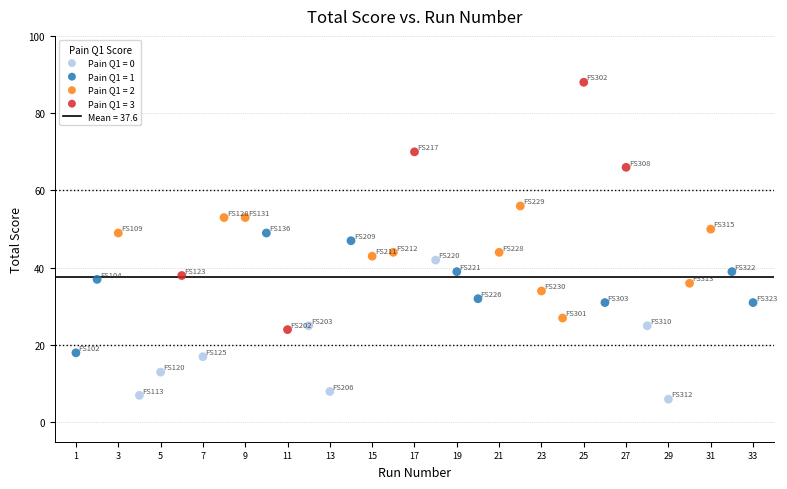

Which series contains the highest Y value?

Pain Q1 = 3